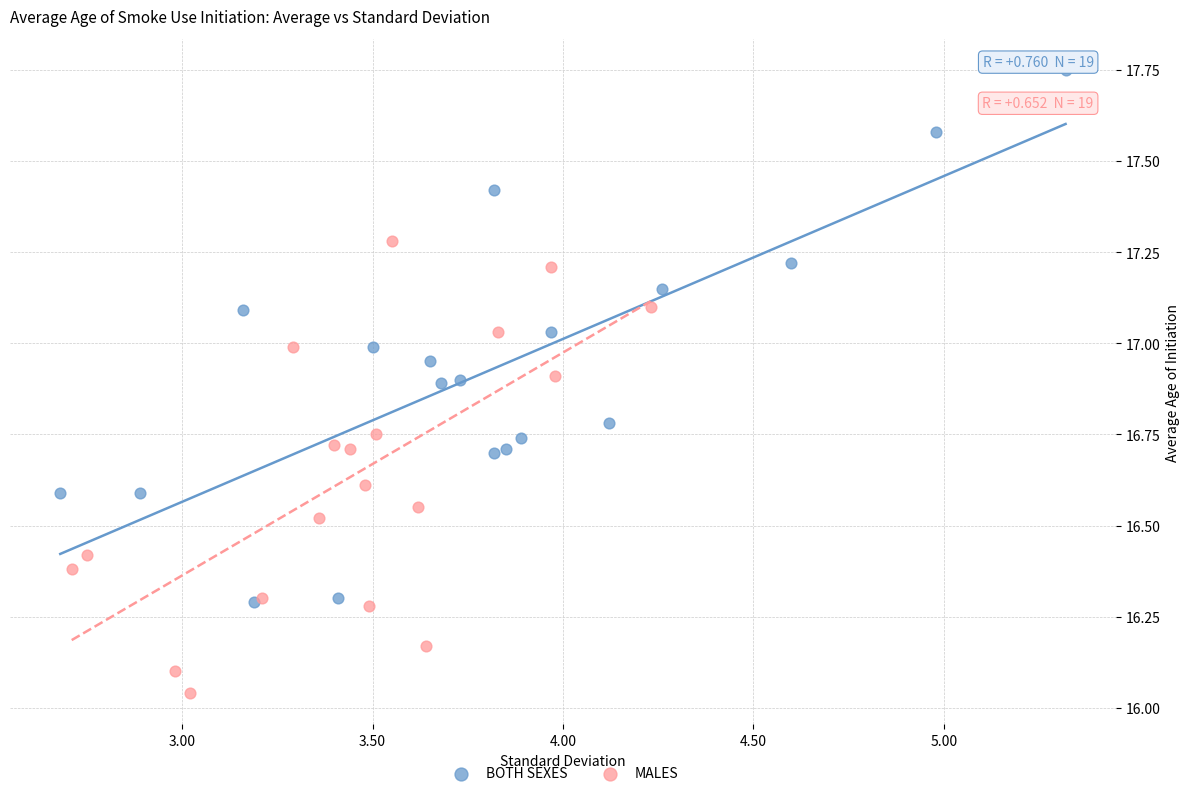

Which series has the largest Y range (max minus min)?

BOTH SEXES